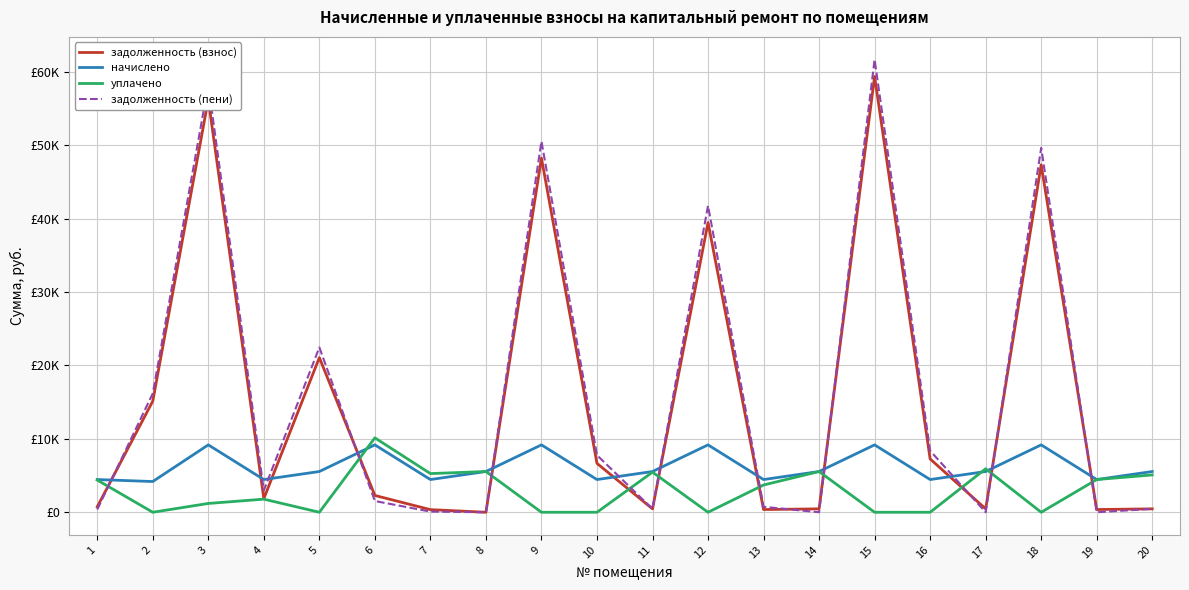

True or false: задолженность (взнос) and начислено cross at least once.

True